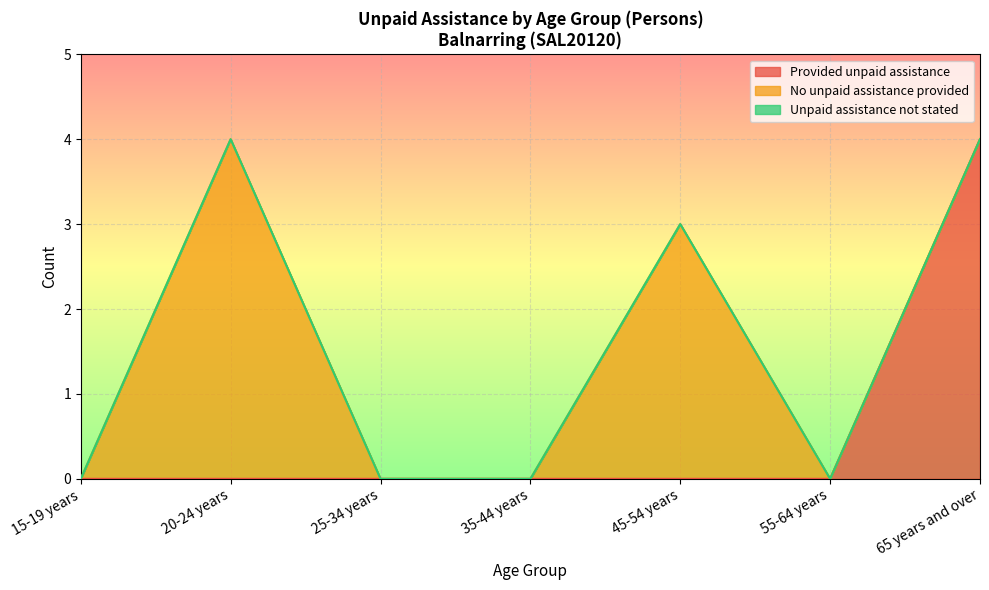

How many Provided unpaid assistance values are between 0 and 1?

6